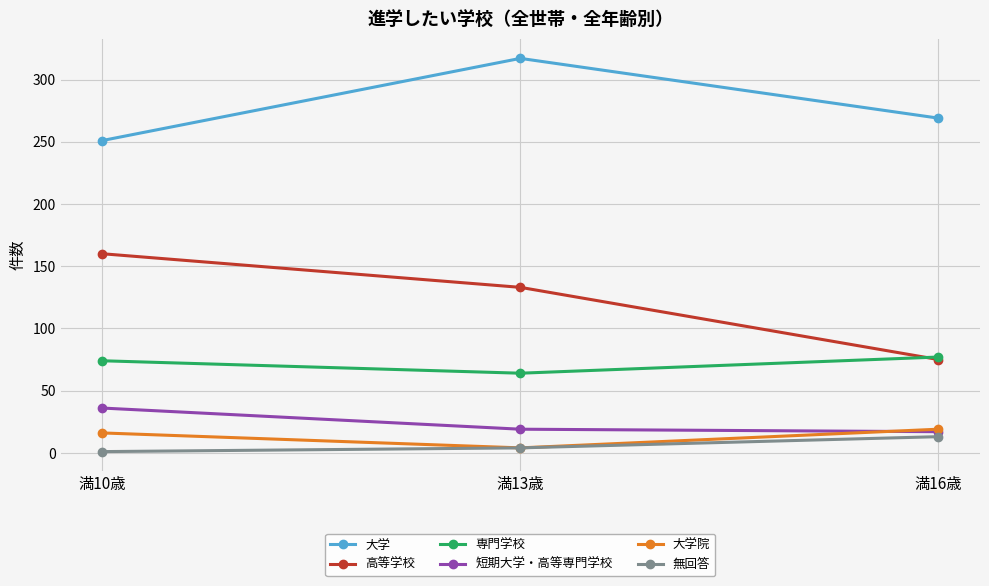

Count the 大学院 values in the range 4 to 19.

3